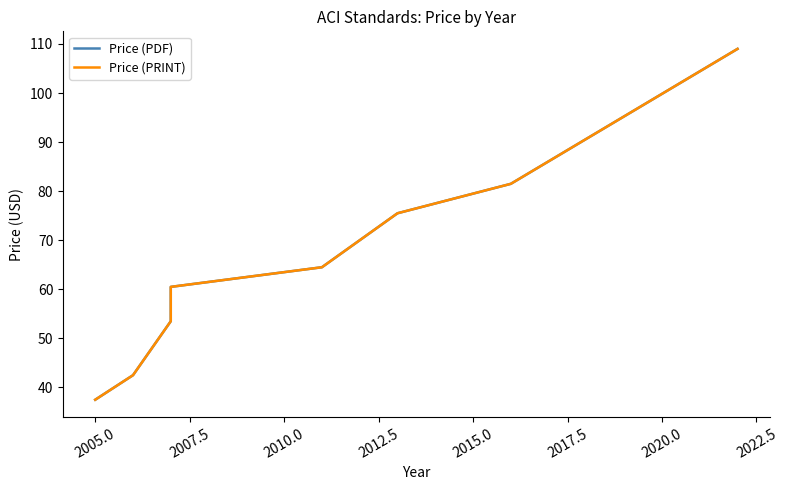

How many series are shown in this chart?

2